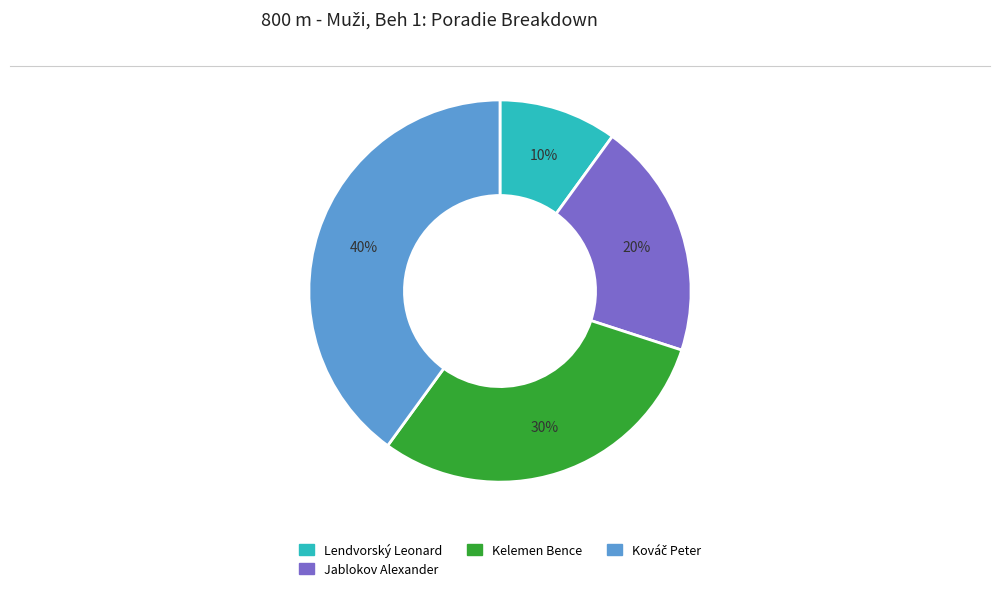

The Kelemen Bence slice represents 12% of the pie. True or false?

False